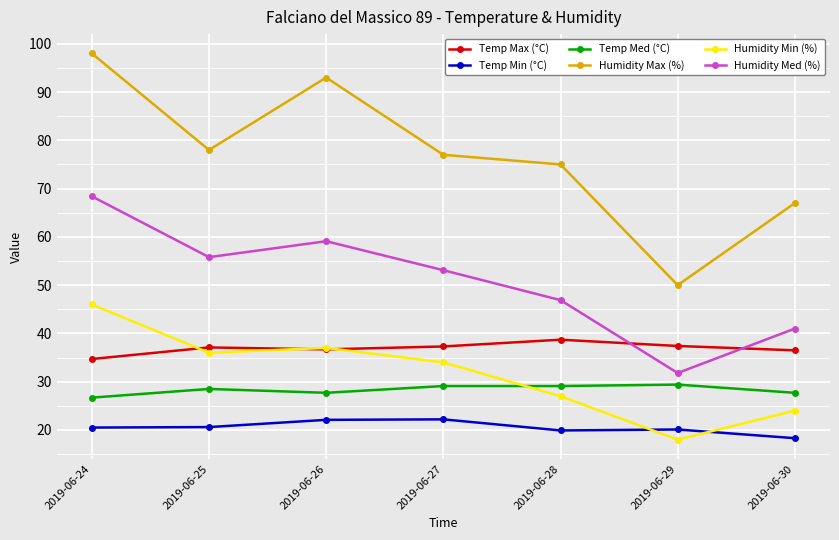

At which category does Humidity Max (%) reach its first local peak?

2019-06-26